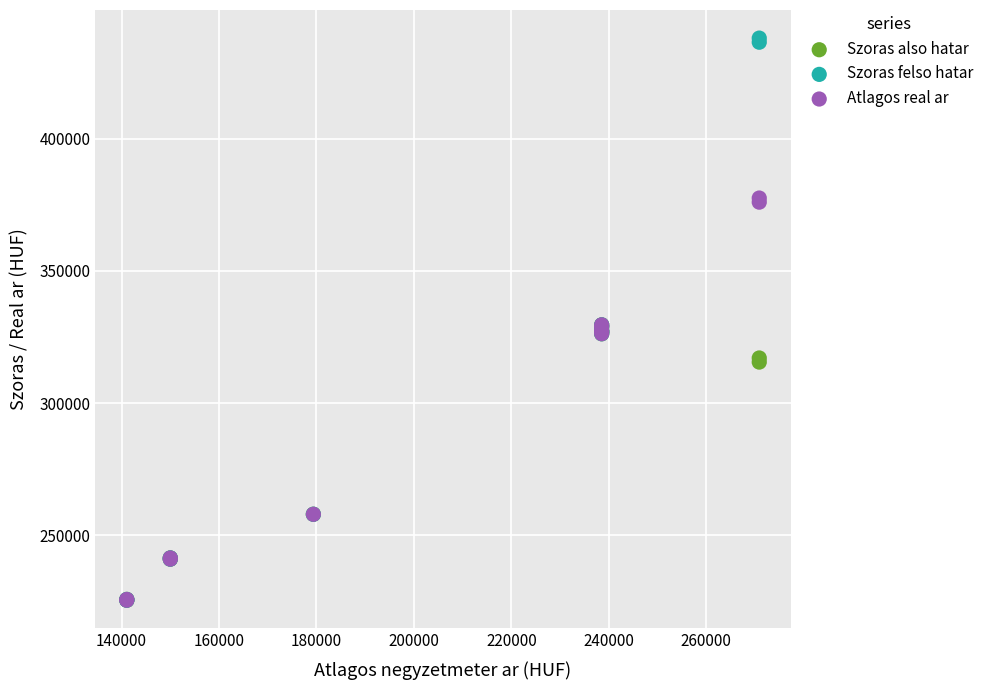

Which series has the largest Y range (max minus min)?

Szoras felso hatar